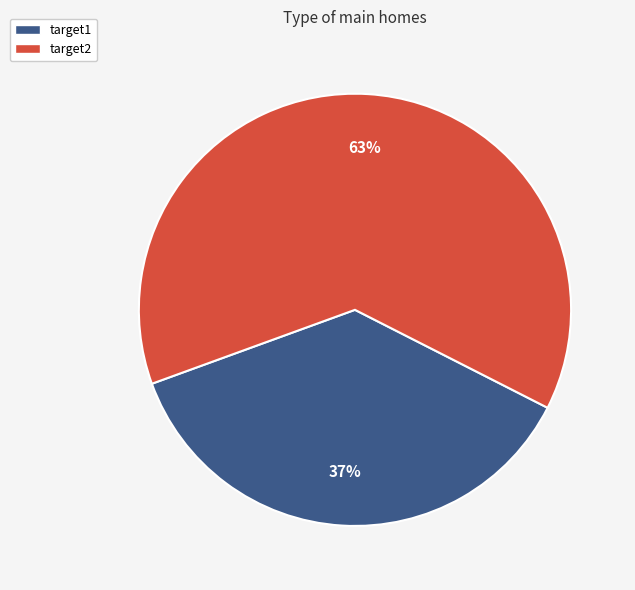

How many slices are in this pie chart?

2